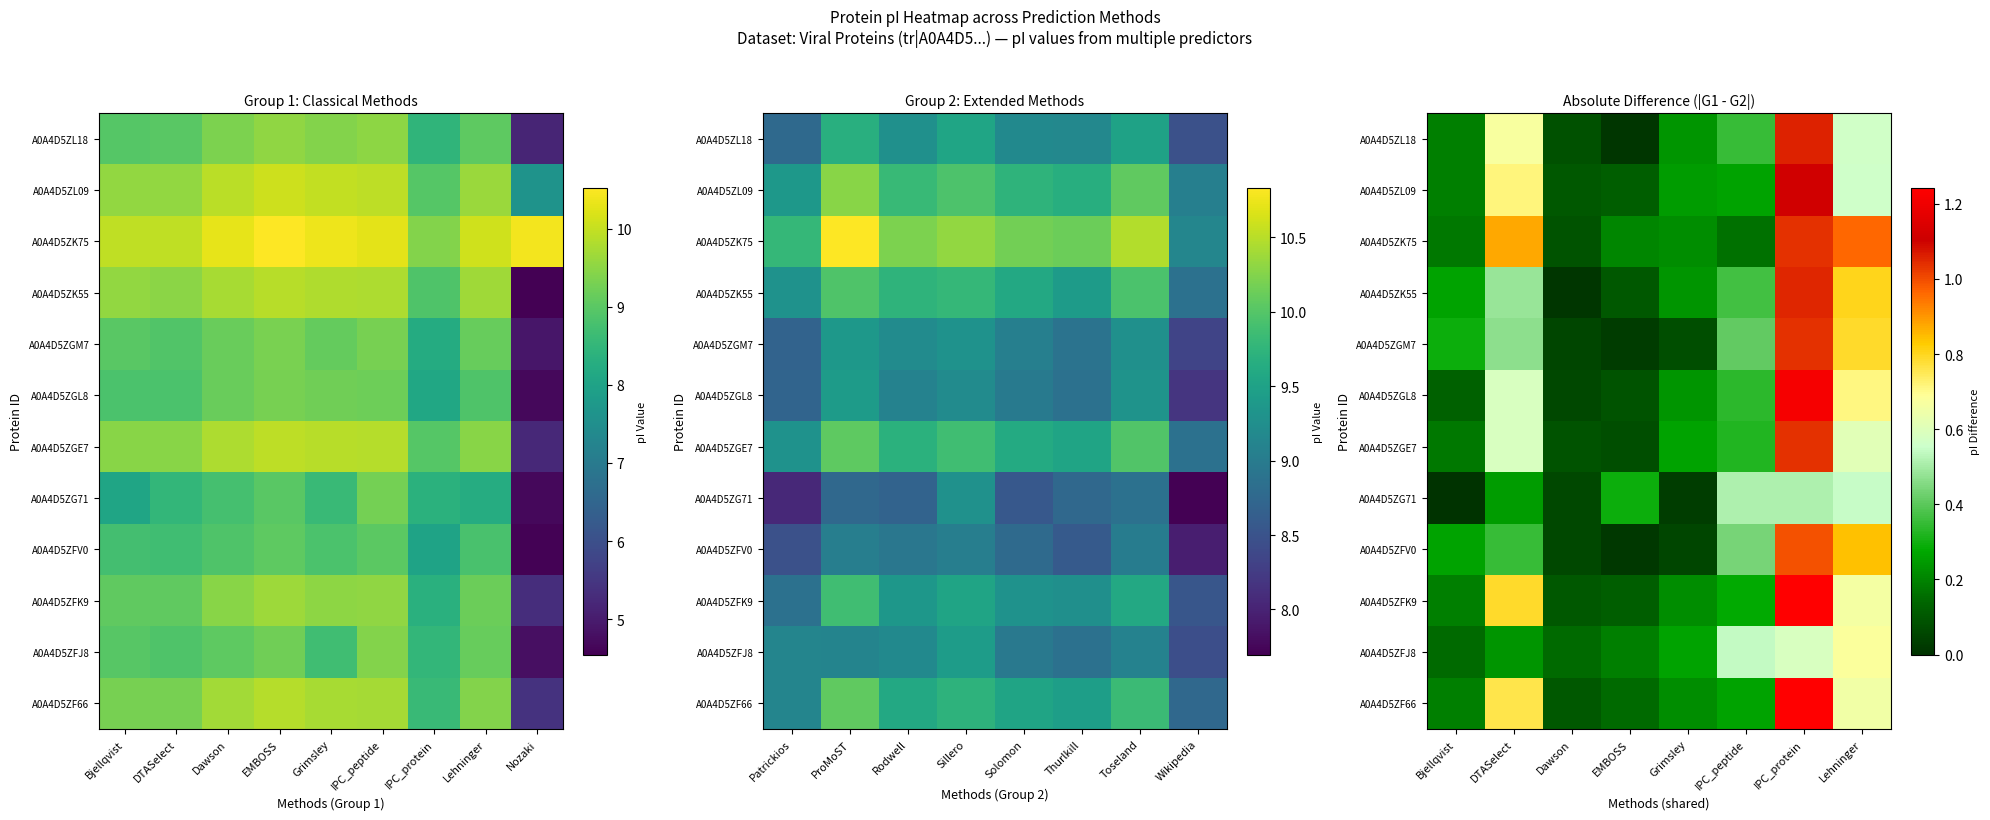

What is the spread (max minus min) of values at Dawson?

0.1